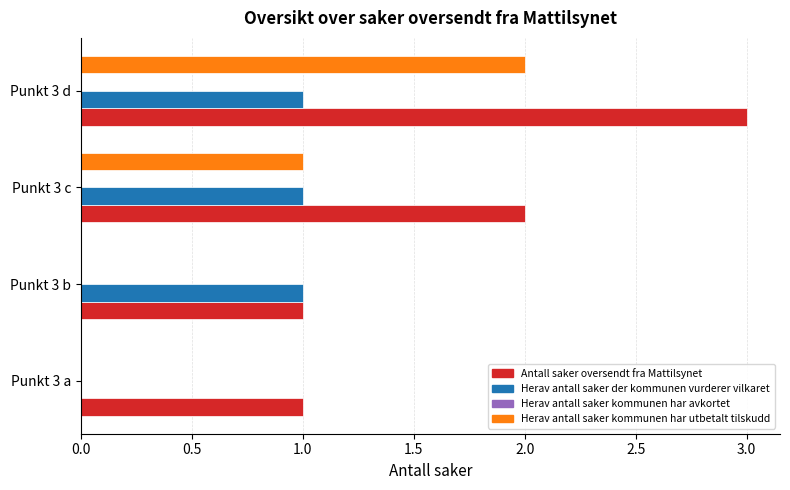

Which series changed the most between Punkt 3 a and Punkt 3 b?

Herav antall saker der kommunen vurderer vilkaret